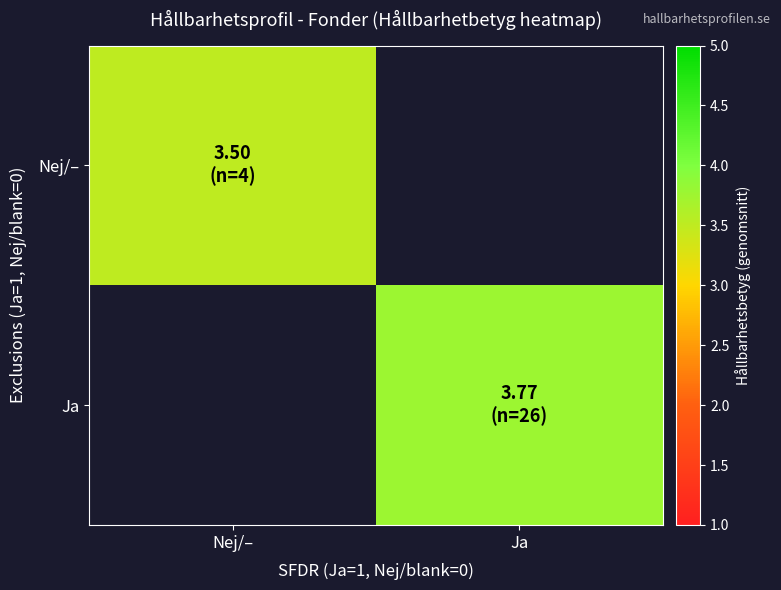

Which label corresponds to the smallest value in the chart?

Nej/–